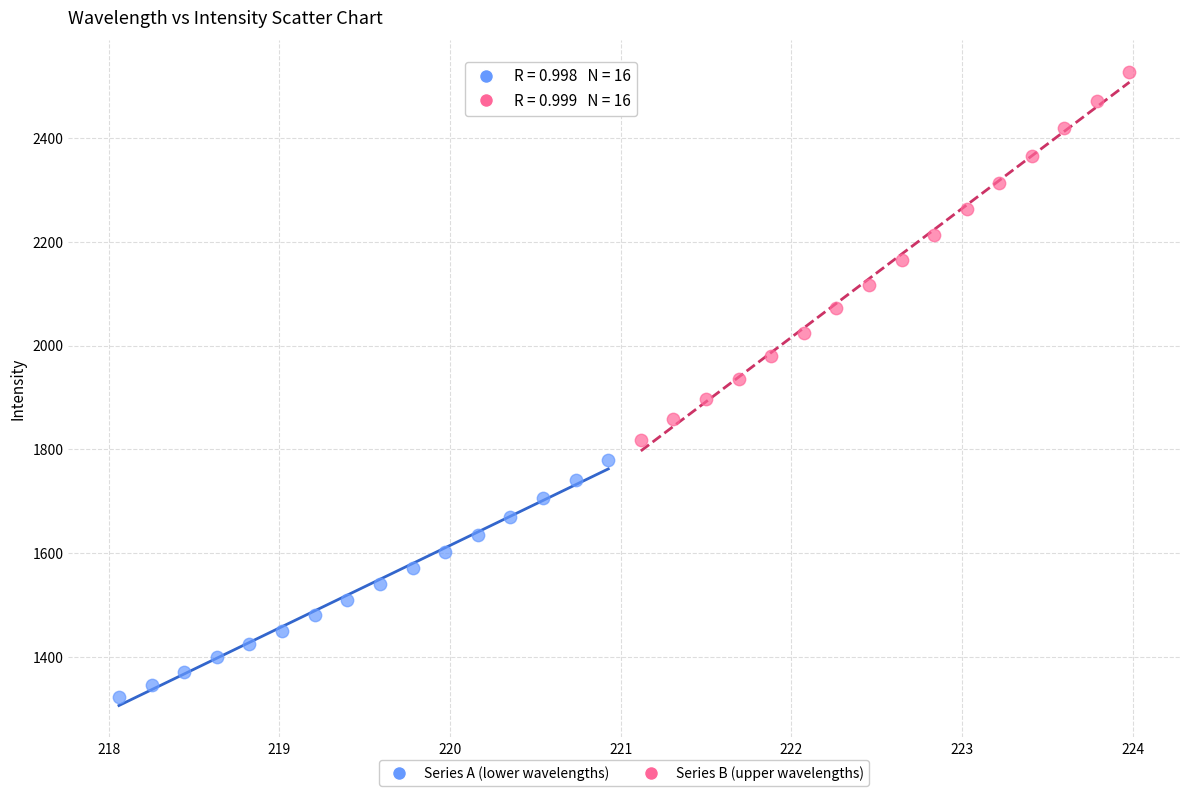

What are all the series names shown in the legend?

Series A (lower wavelengths), Series B (upper wavelengths)